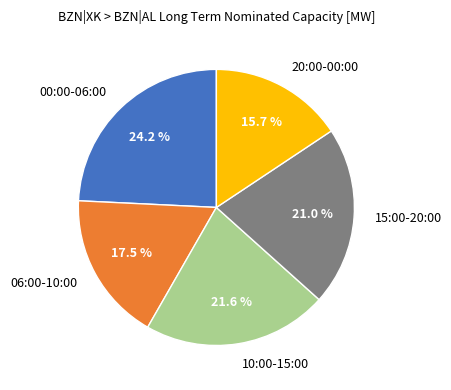

What is the largest slice in the pie chart?

00:00-06:00